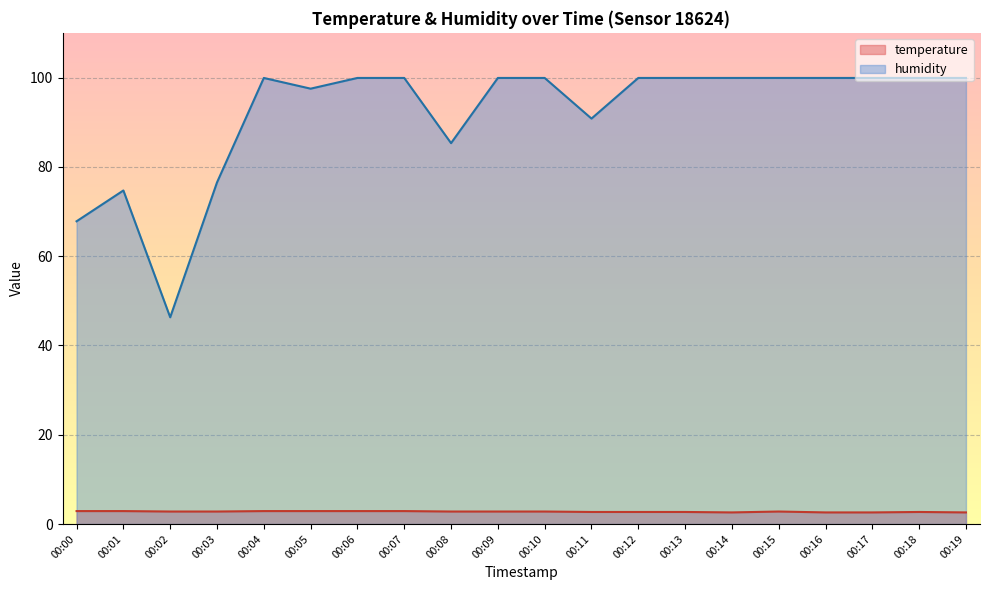

True or false: humidity and temperature cross at least once.

False